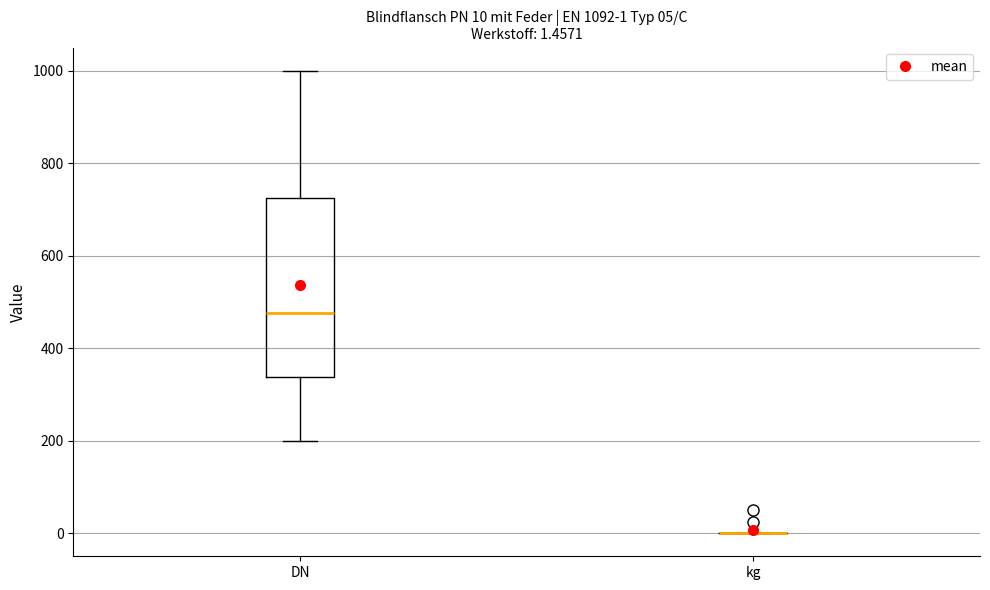

Comparing the boxes themselves (not the whiskers), which one is the tallest?

DN